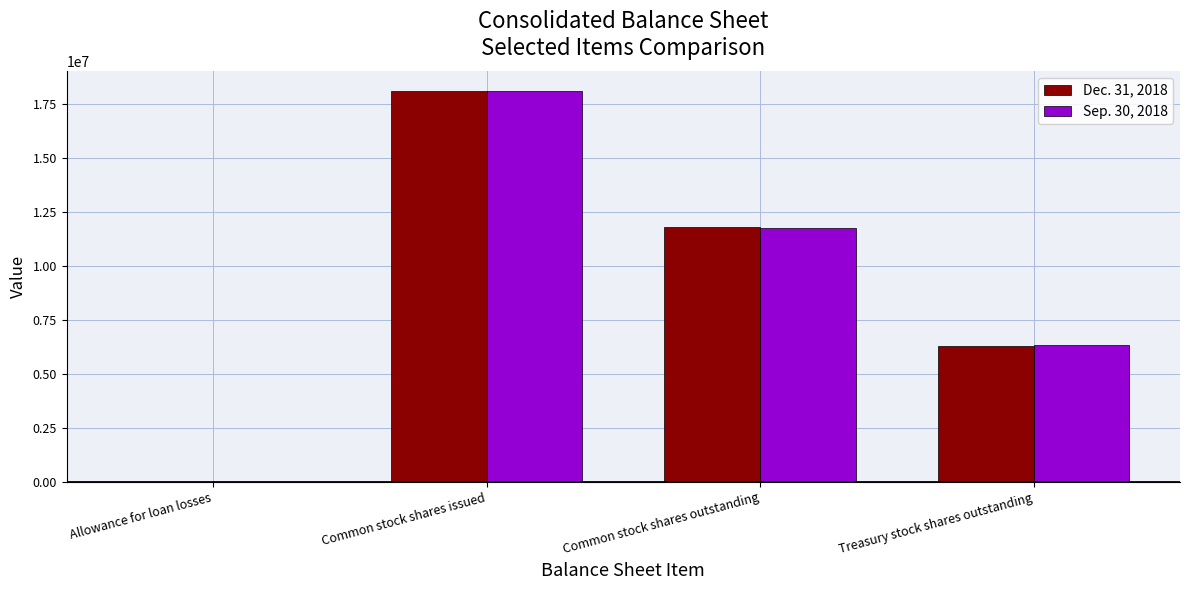

What is the average value of the Sep. 30, 2018 series?

9069470